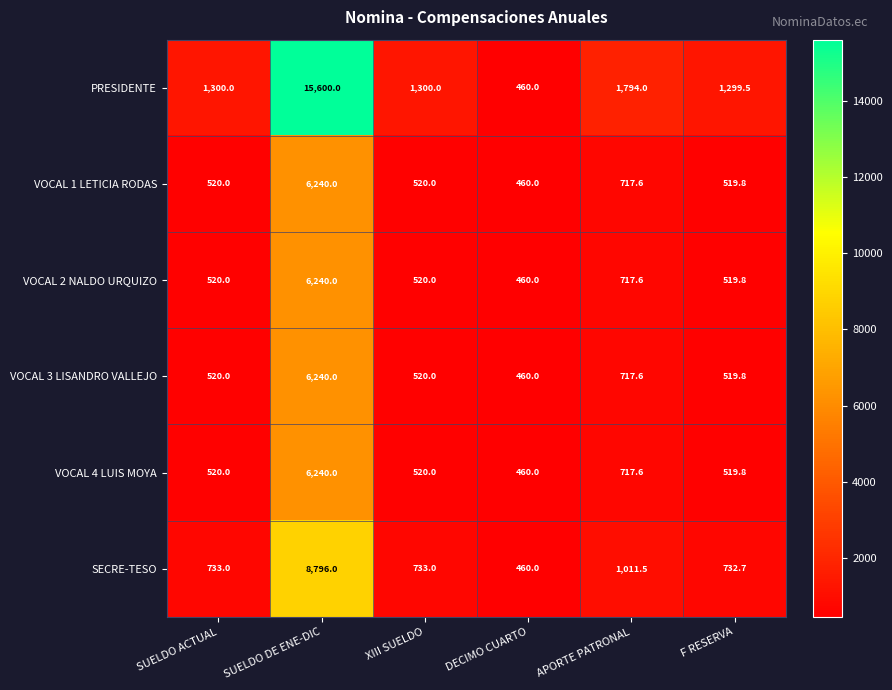

What is the sum of all SECRE-TESO values?

12466.2